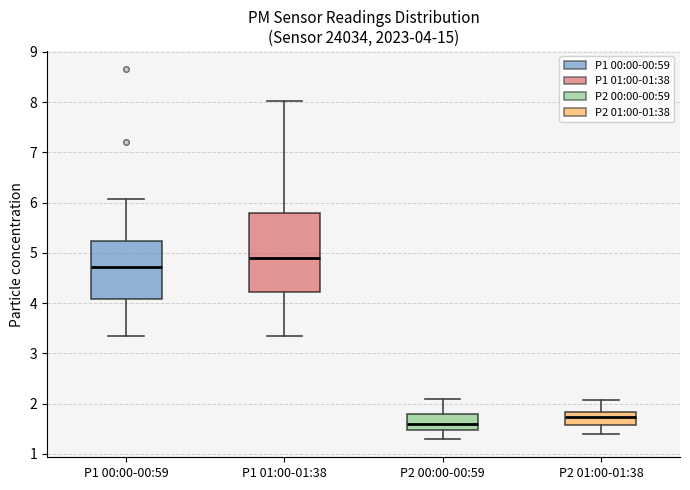

Which box has the lowest median line?

P2 00:00-00:59